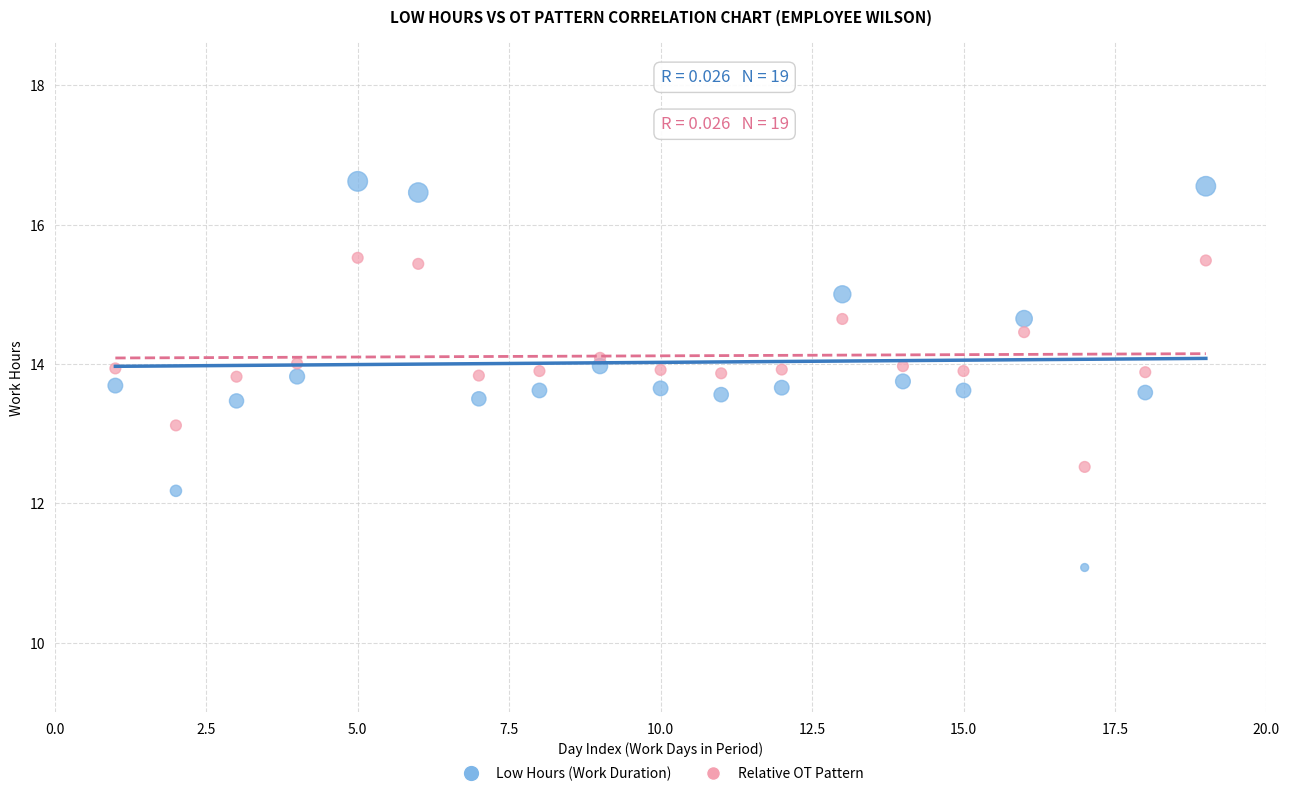

Which series reaches the minimum Y coordinate?

Low Hours (Work Duration)